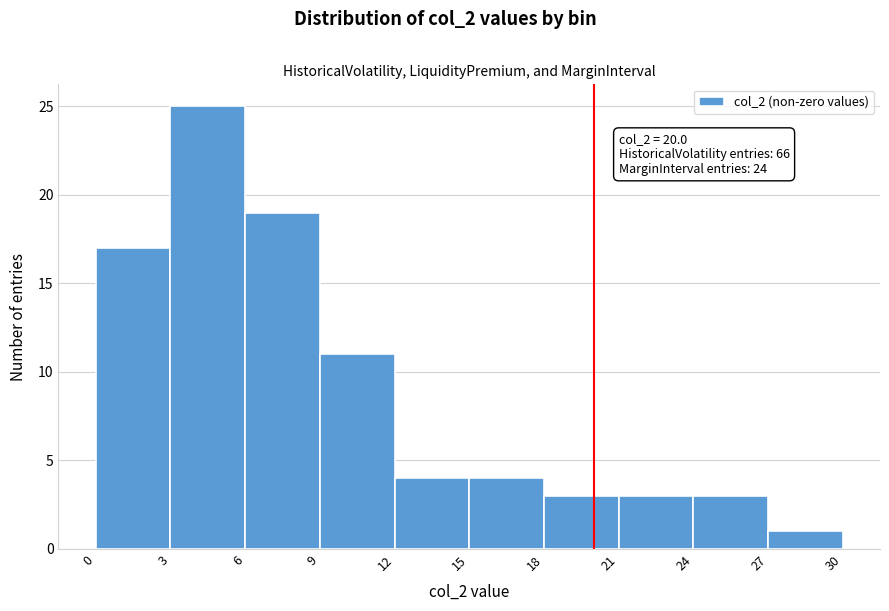

Over which range of the x-axis is the bar tallest?

3 to 6